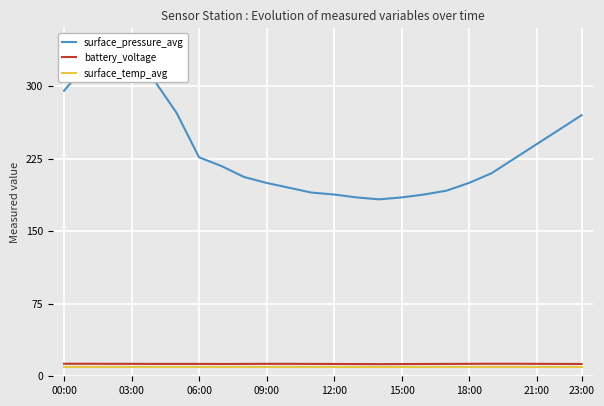

What is the lowest value of the battery_voltage series?

12.6